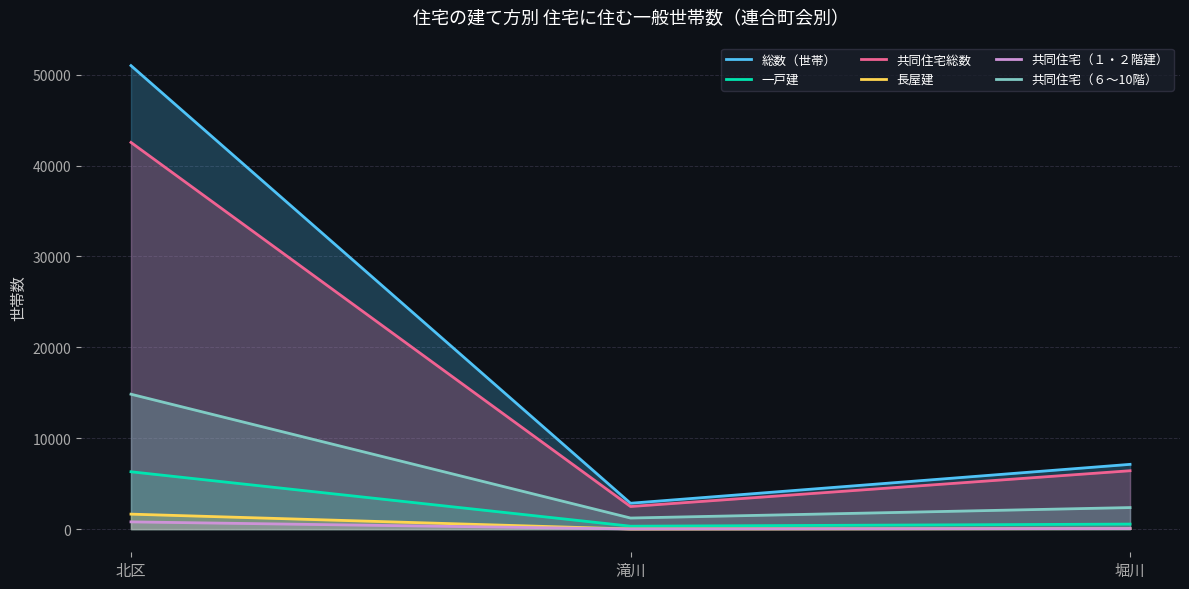

What is the difference between the highest and lowest values at 滝川?

2835